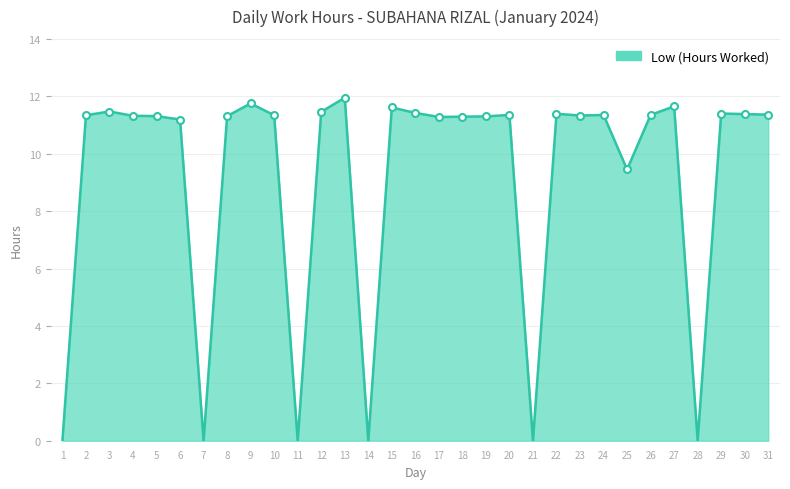

True or false: the data shows 11.2 at 6.

True